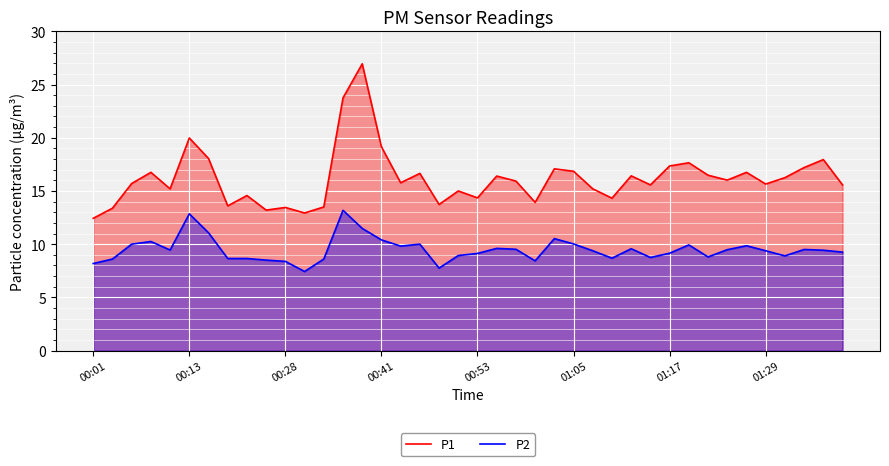

Which series has the largest total across all categories?

P1